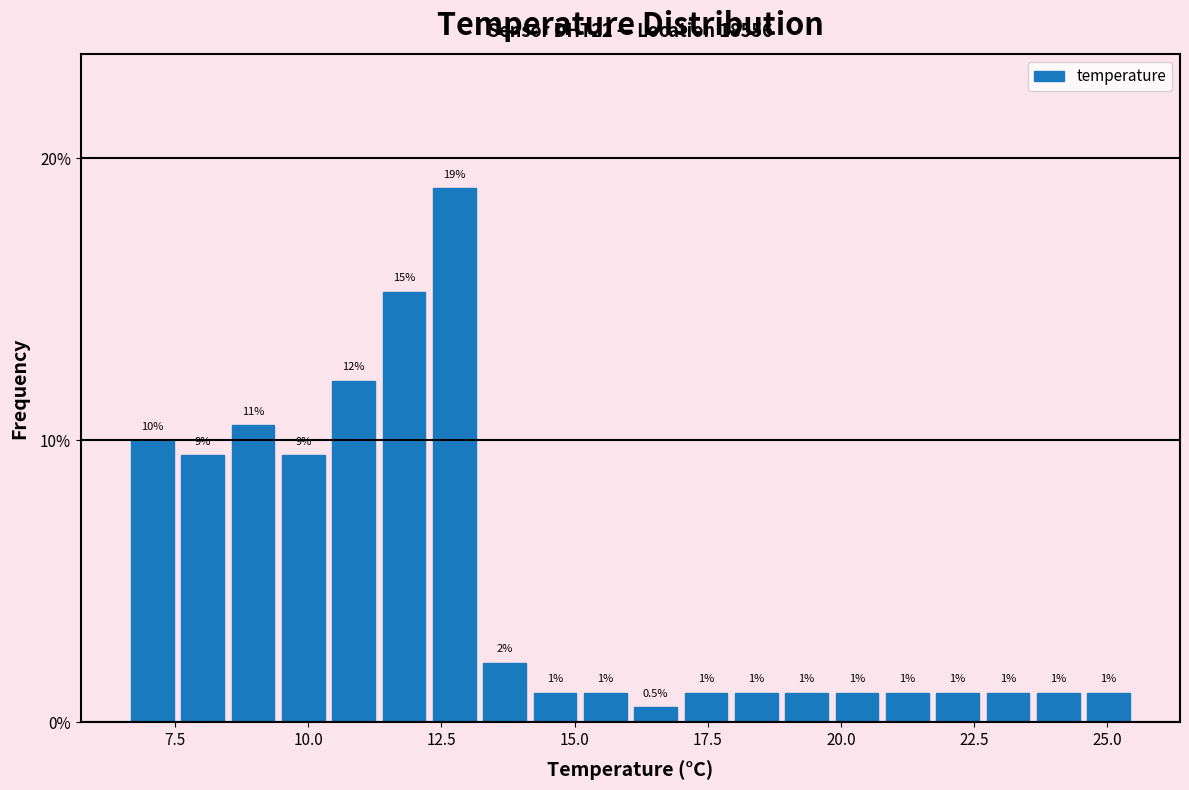

Read against the x-axis, roughly where is the centre of the tallest bar?

12.5